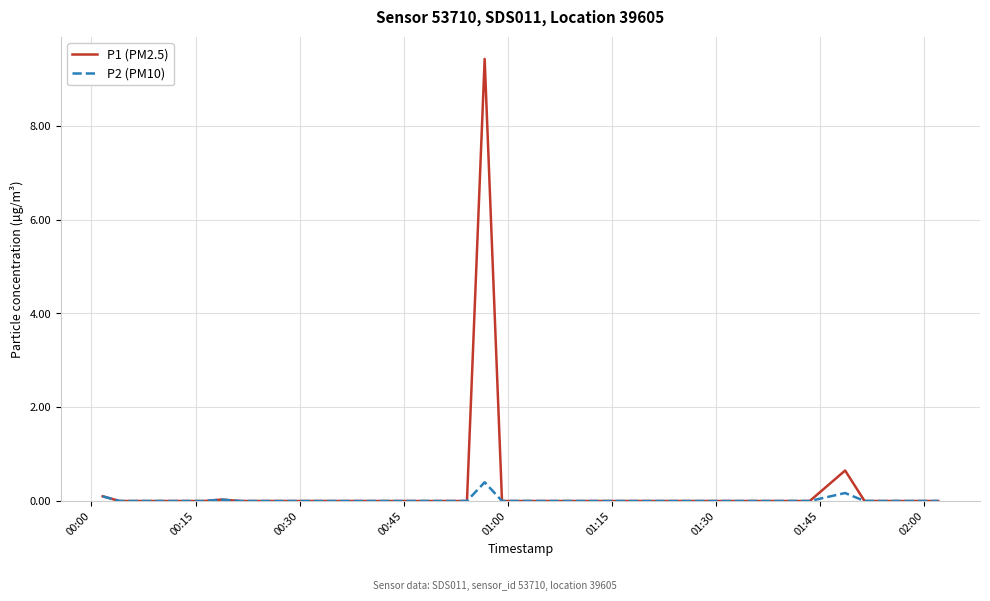

How many series are shown in this chart?

2